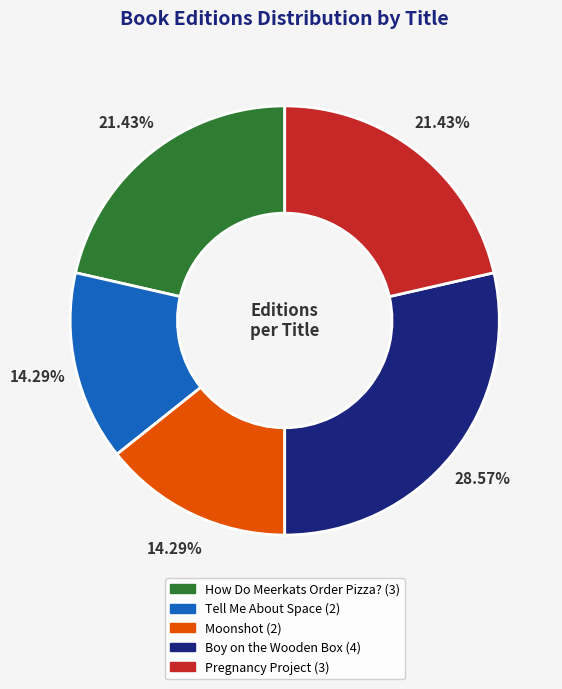

To the nearest percent, what is the difference between the largest and smallest slice percentages?

14%